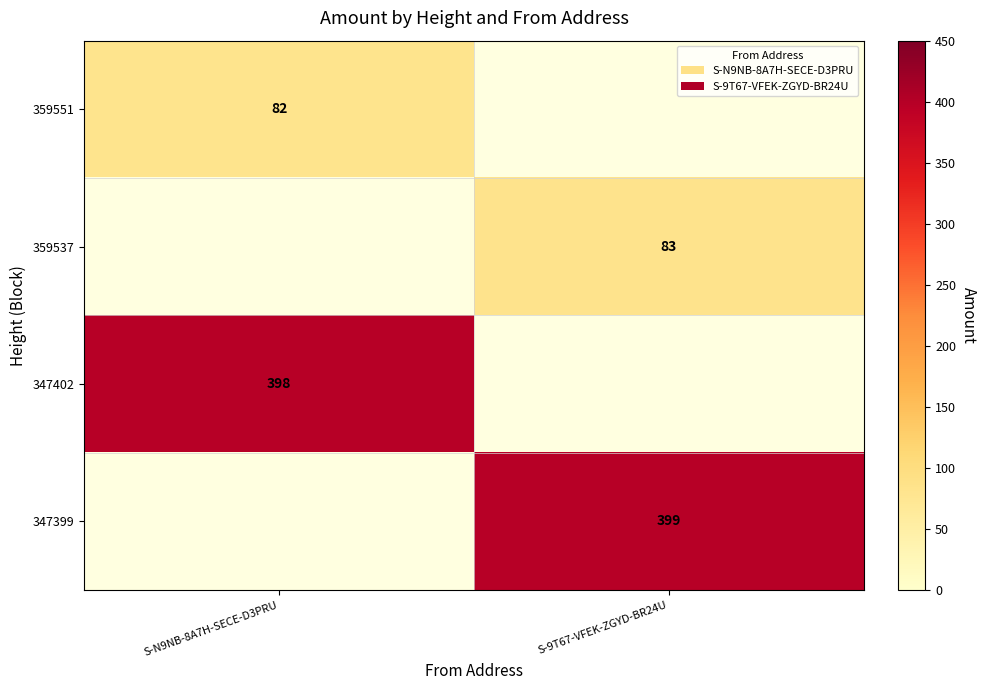

The 359551 series shows 82 at S-N9NB-8A7H-SECE-D3PRU. True or false?

True